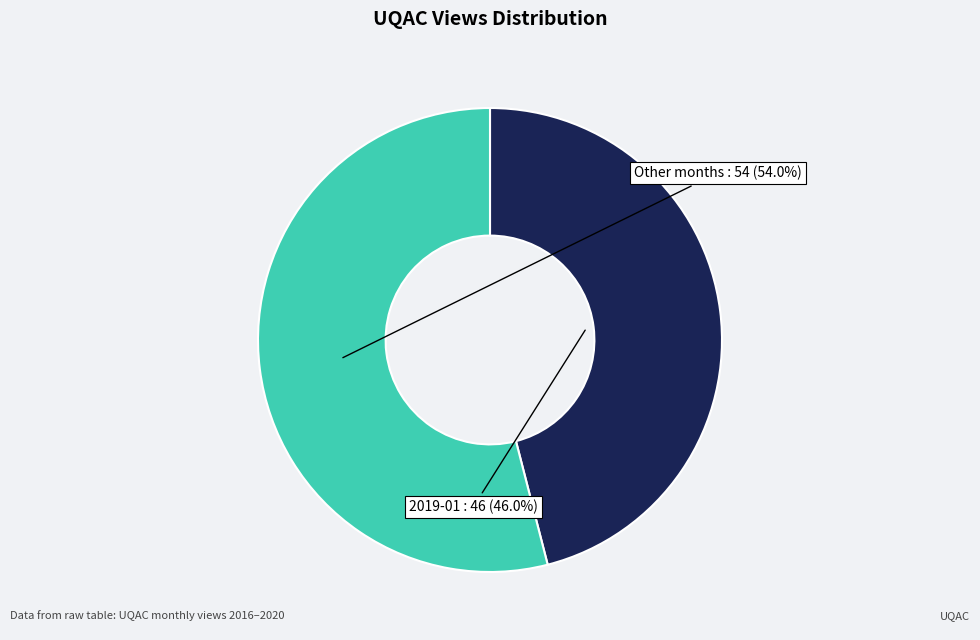

Does any single category account for the majority?

Yes